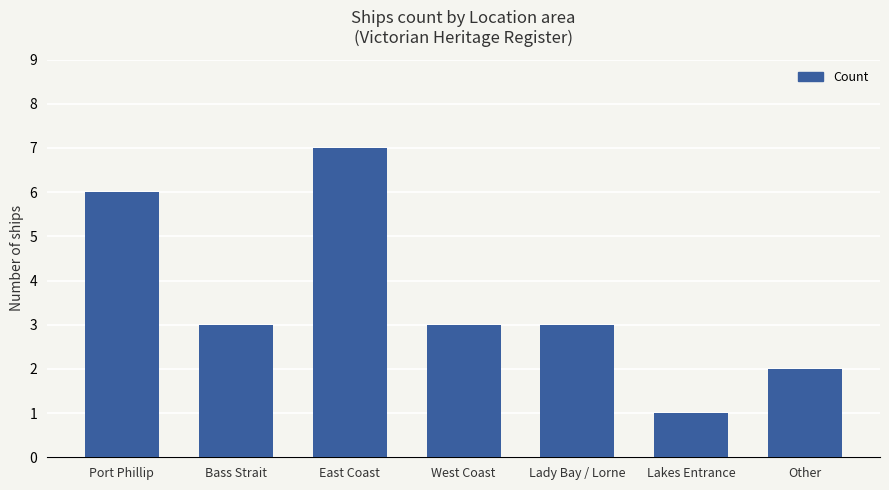

What is the value of the 7th bar from the left?

2